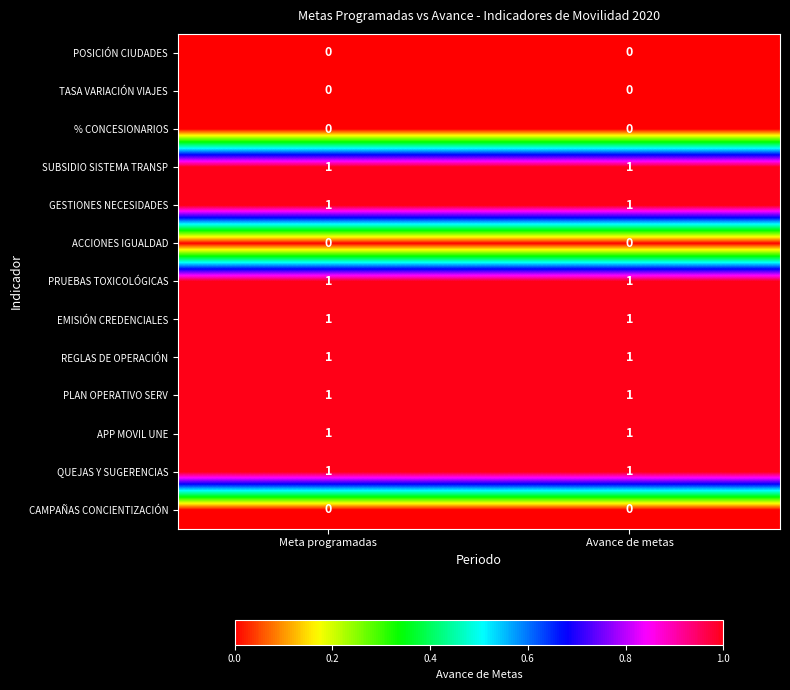

Is the value of % CONCESIONARIOS at Meta programadas greater than the value of EMISIÓN CREDENCIALES at Avance de metas?

No